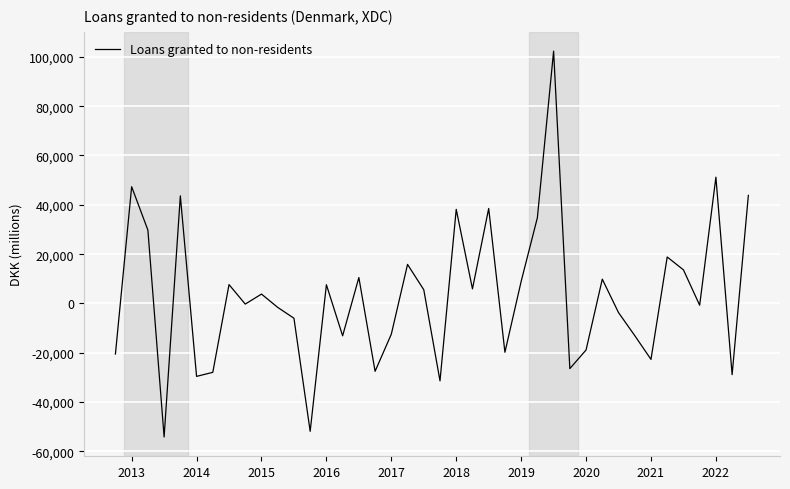

What is the difference between the maximum and minimum values?

156420